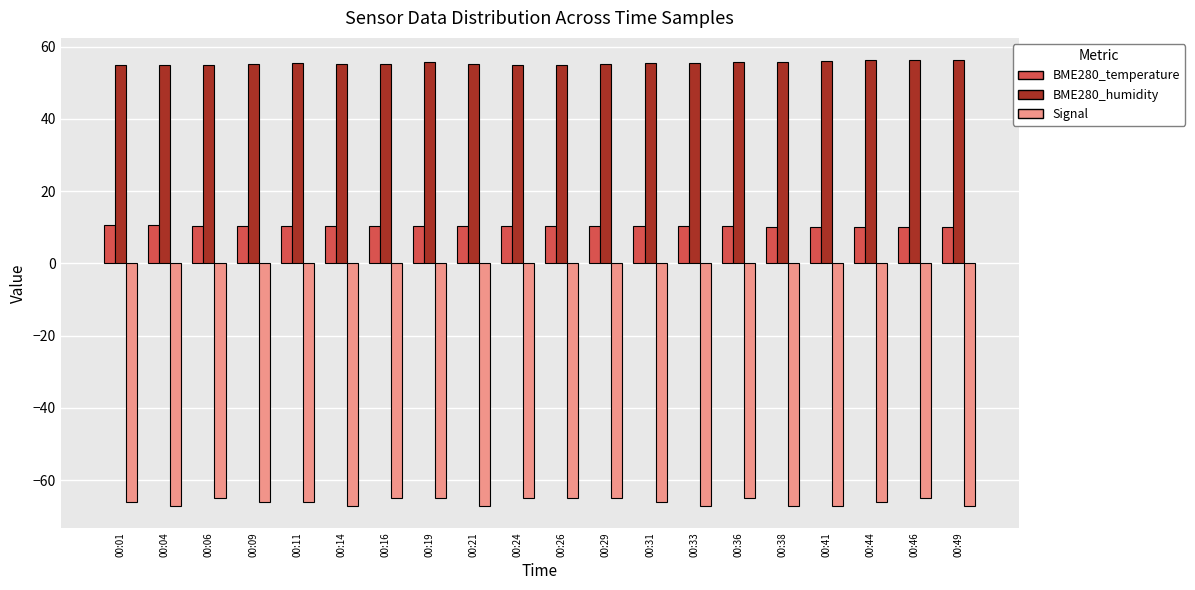

List the series in order of their overall mean, lowest first.

Signal, BME280_temperature, BME280_humidity